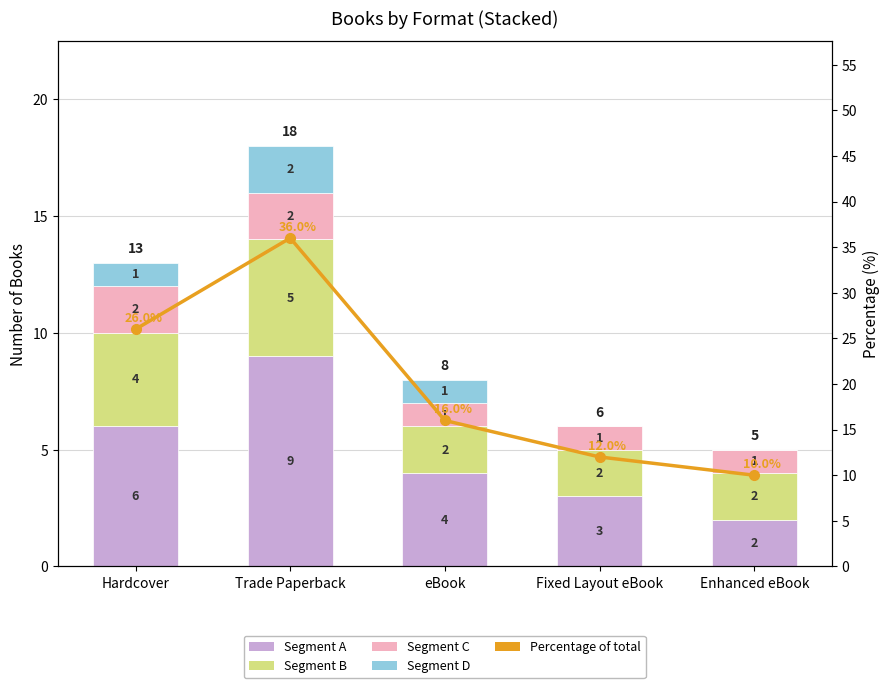

Which series has the largest total across all categories?

Percentage of total